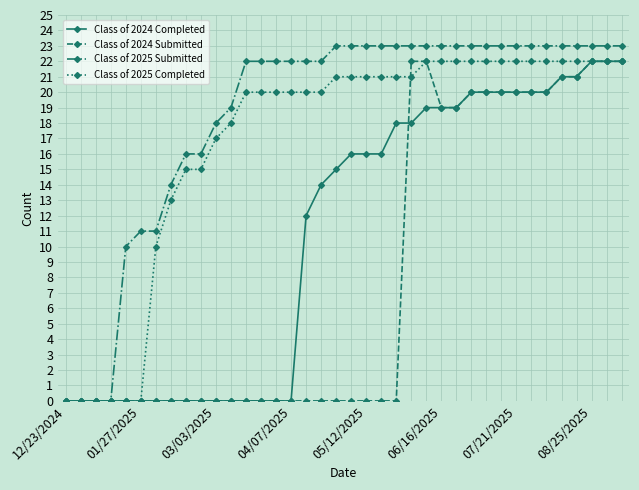

List the series in order of their overall mean, lowest first.

Class of 2024 Submitted, Class of 2024 Completed, Class of 2025 Completed, Class of 2025 Submitted